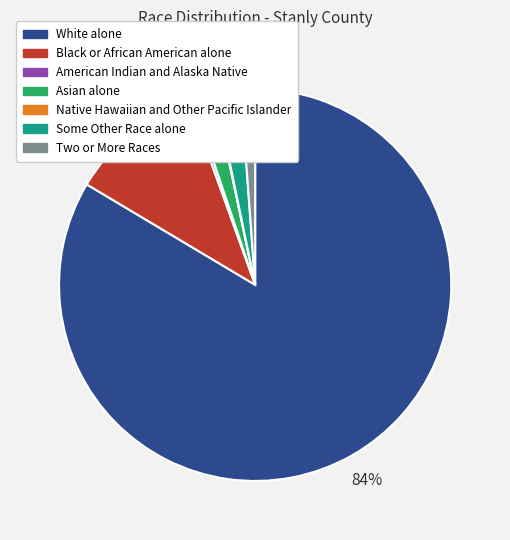

Which has a higher value, White alone or Asian alone?

White alone